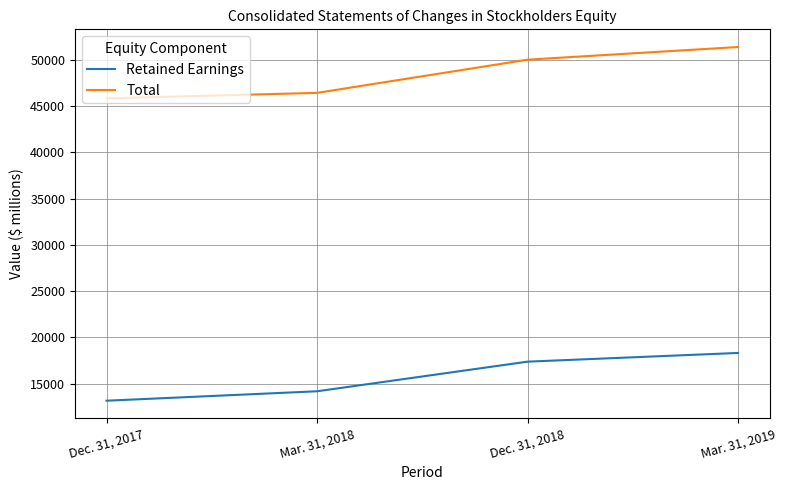

What is the approximate value of Retained Earnings at Mar. 31, 2018?

14162